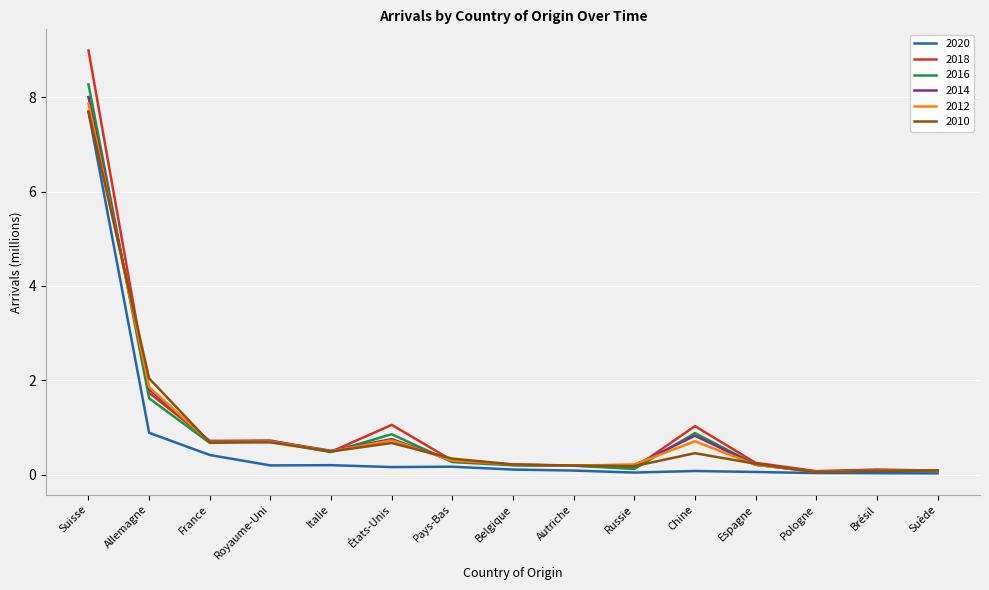

The 2010 series shows 7.7 at Suisse. True or false?

True